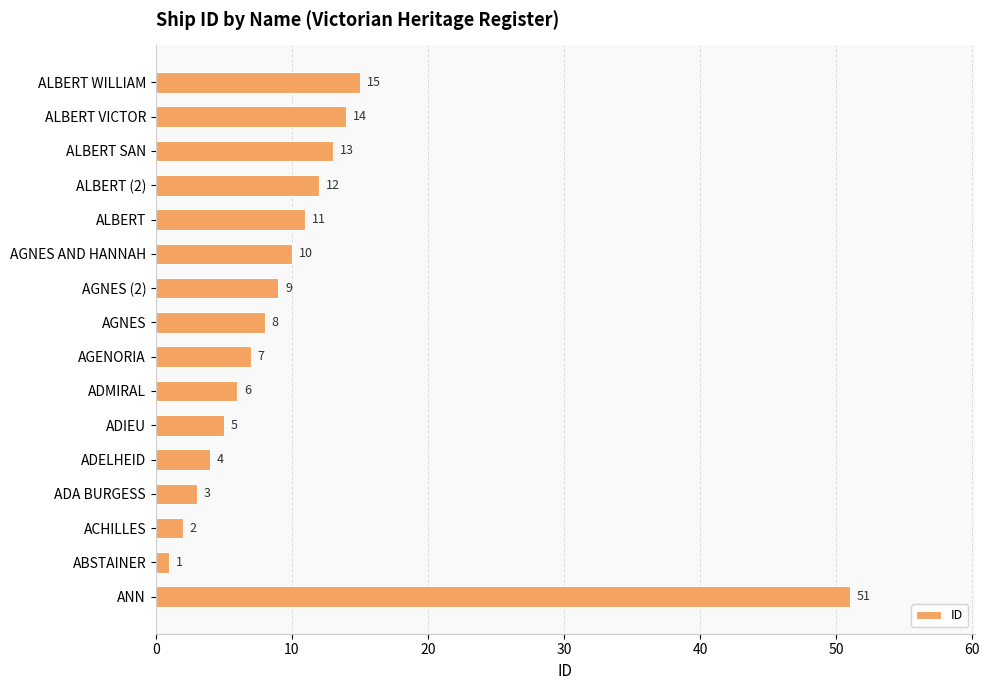

Reading bottom to top, transcribe all the data shown in this chart.

51	1	2	3	4	5	6	7	8	9	10	11	12	13	14	15